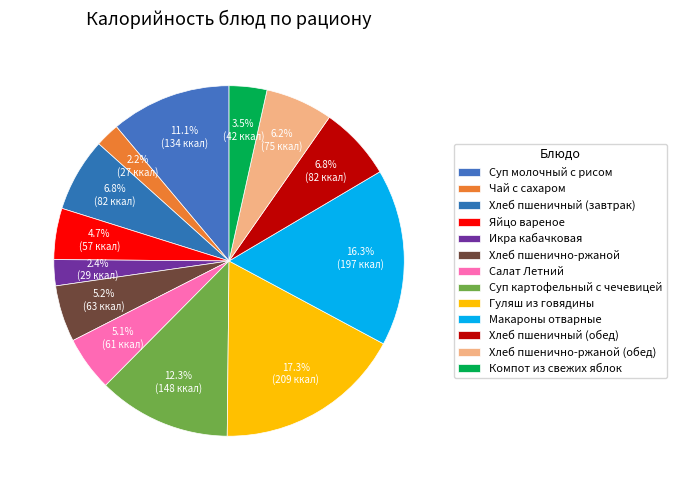

Which slice is the largest?

Гуляш из говядины